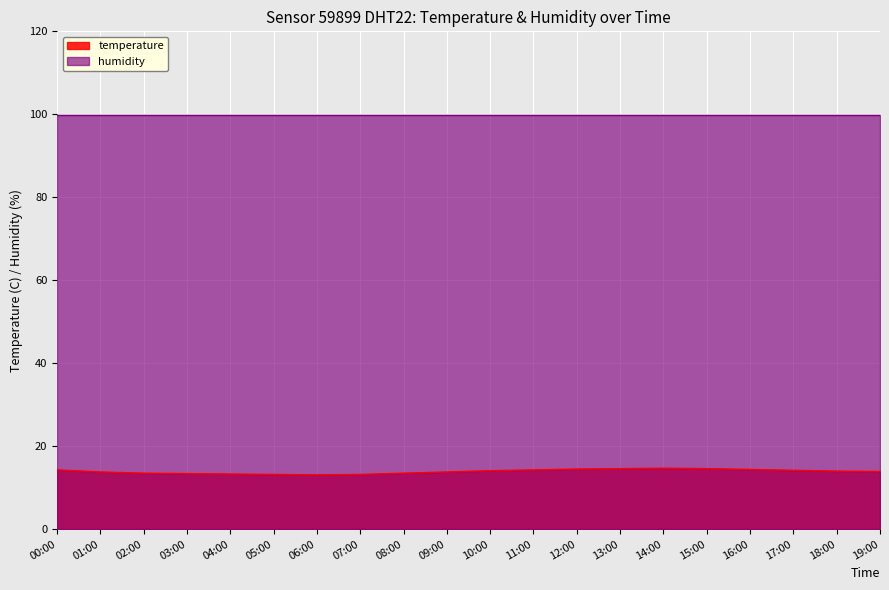

Does the chart display data point markers on the line(s)?

No